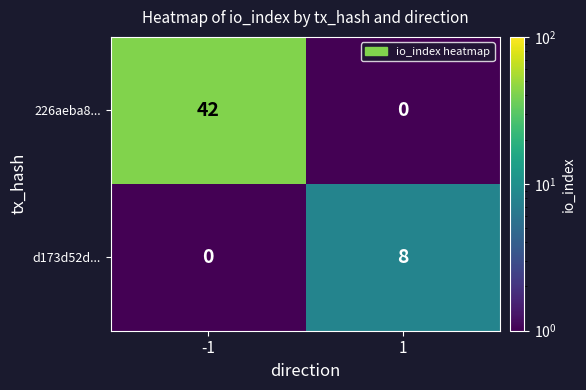

At which category is the sum across all series the highest?

-1